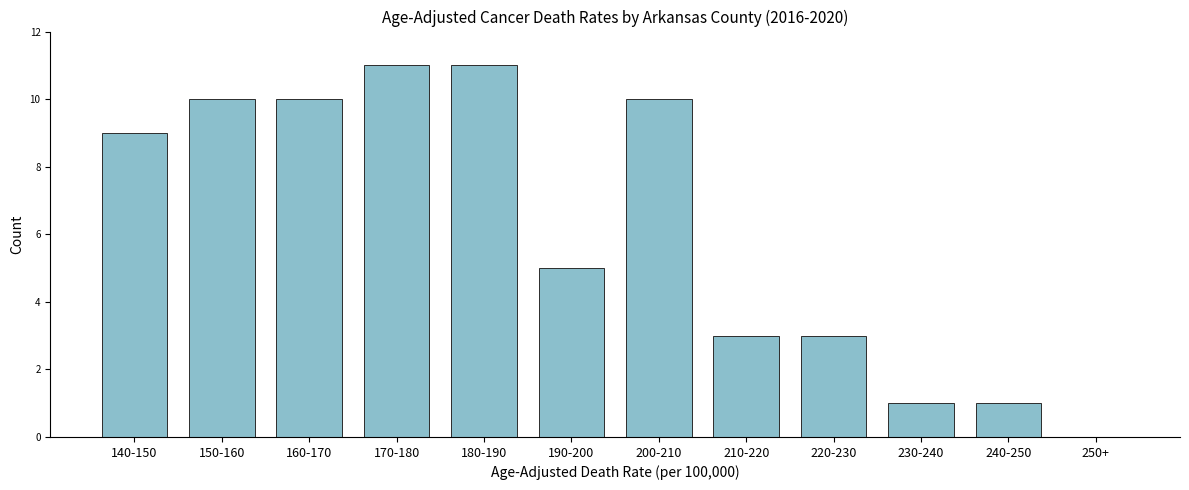

Reading right to left, transcribe all the data shown in this chart.

250+=0	240-250=1	230-240=1	220-230=3	210-220=3	200-210=10	190-200=5	180-190=11	170-180=11	160-170=10	150-160=10	140-150=9